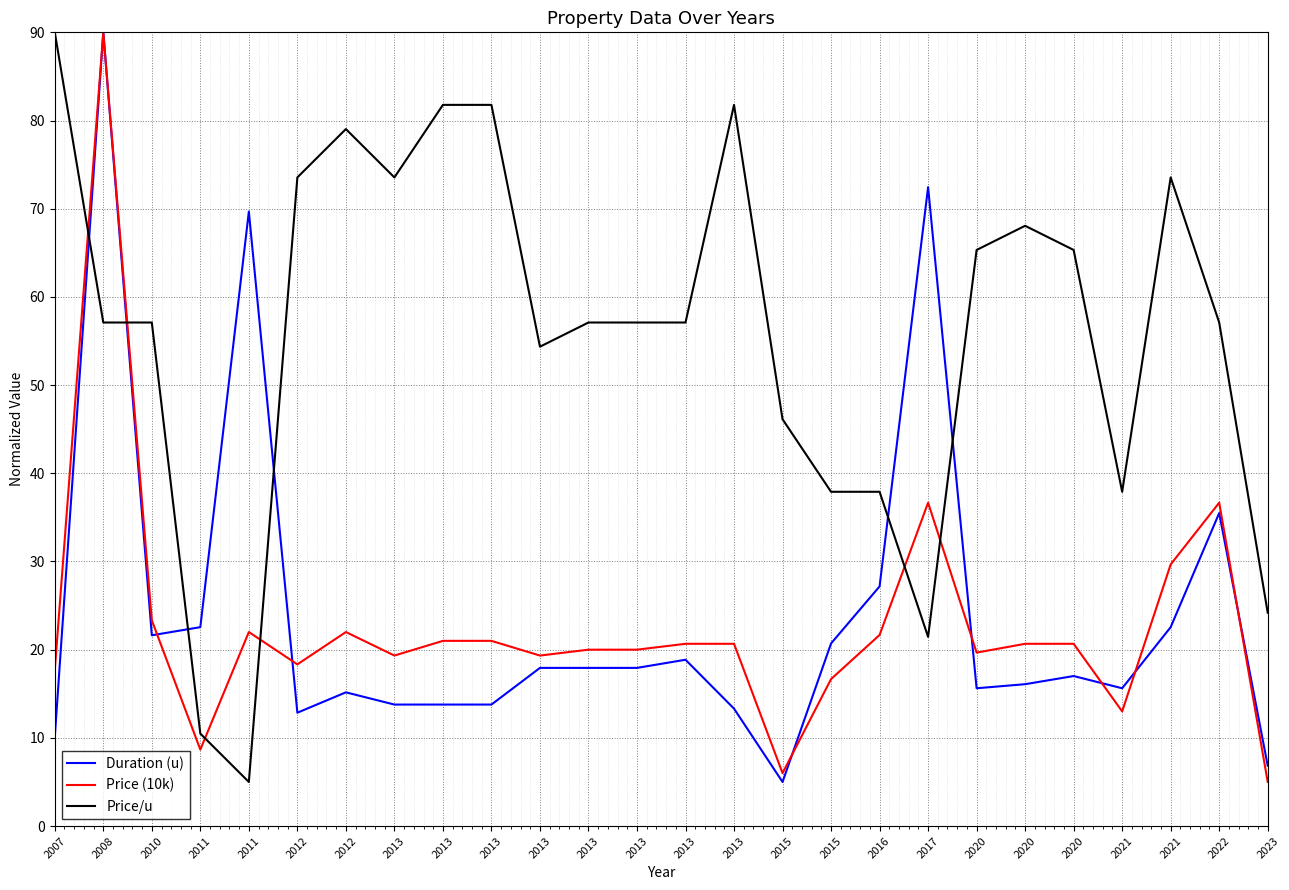

What are all the series names shown in the legend?

Duration (u), Price (10k), Price/u